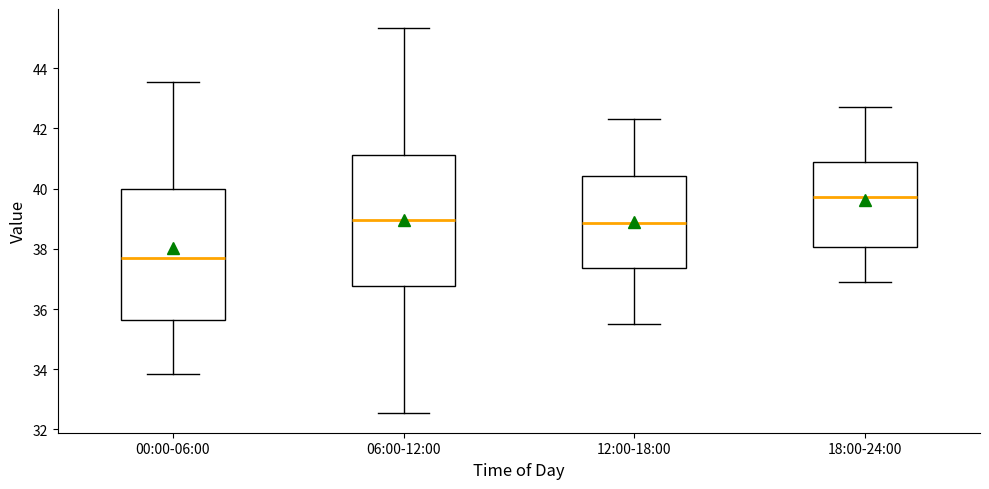

Where does the upper whisker of the box for 12:00-18:00 end on the y-axis? The values are not printed on the chart, so give them approximately, as read against the axis.

42.4